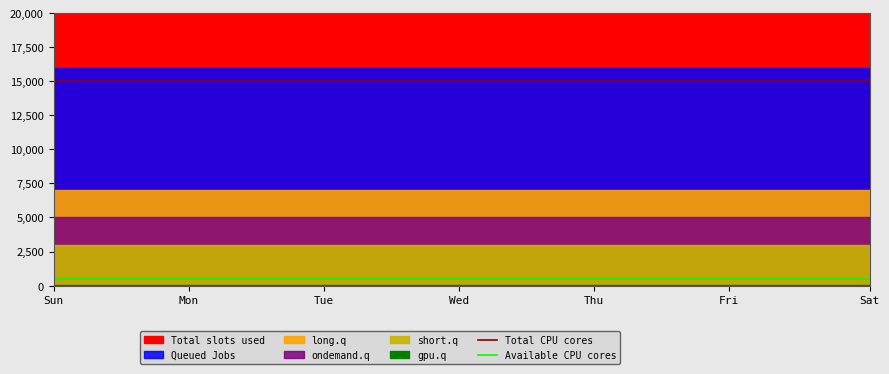

What is the spread (max minus min) of values at Mon?

14500